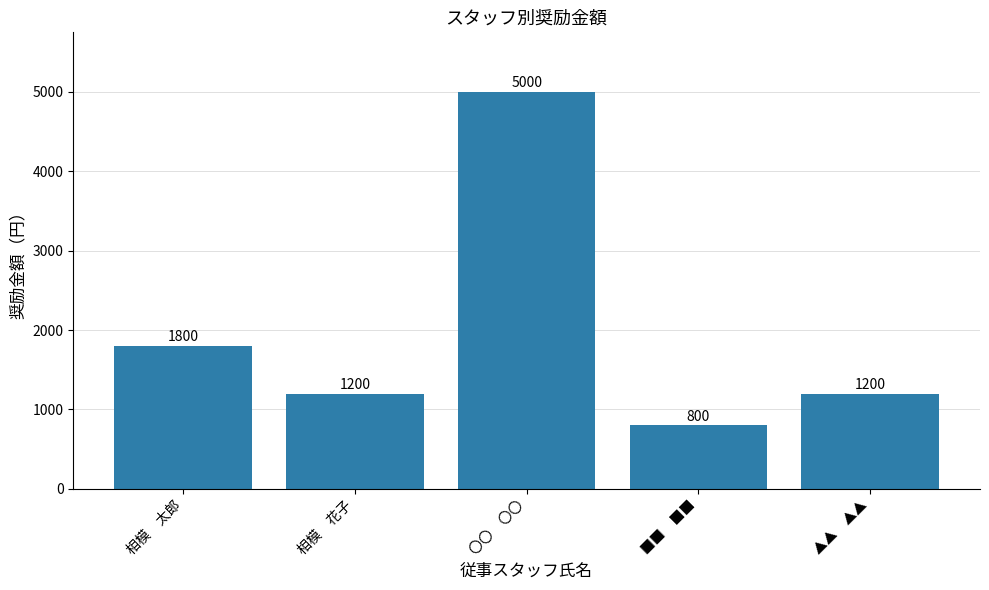

What is the ratio of the value at ▲▲　▲▲ to the value at ■■　■■?

1.5